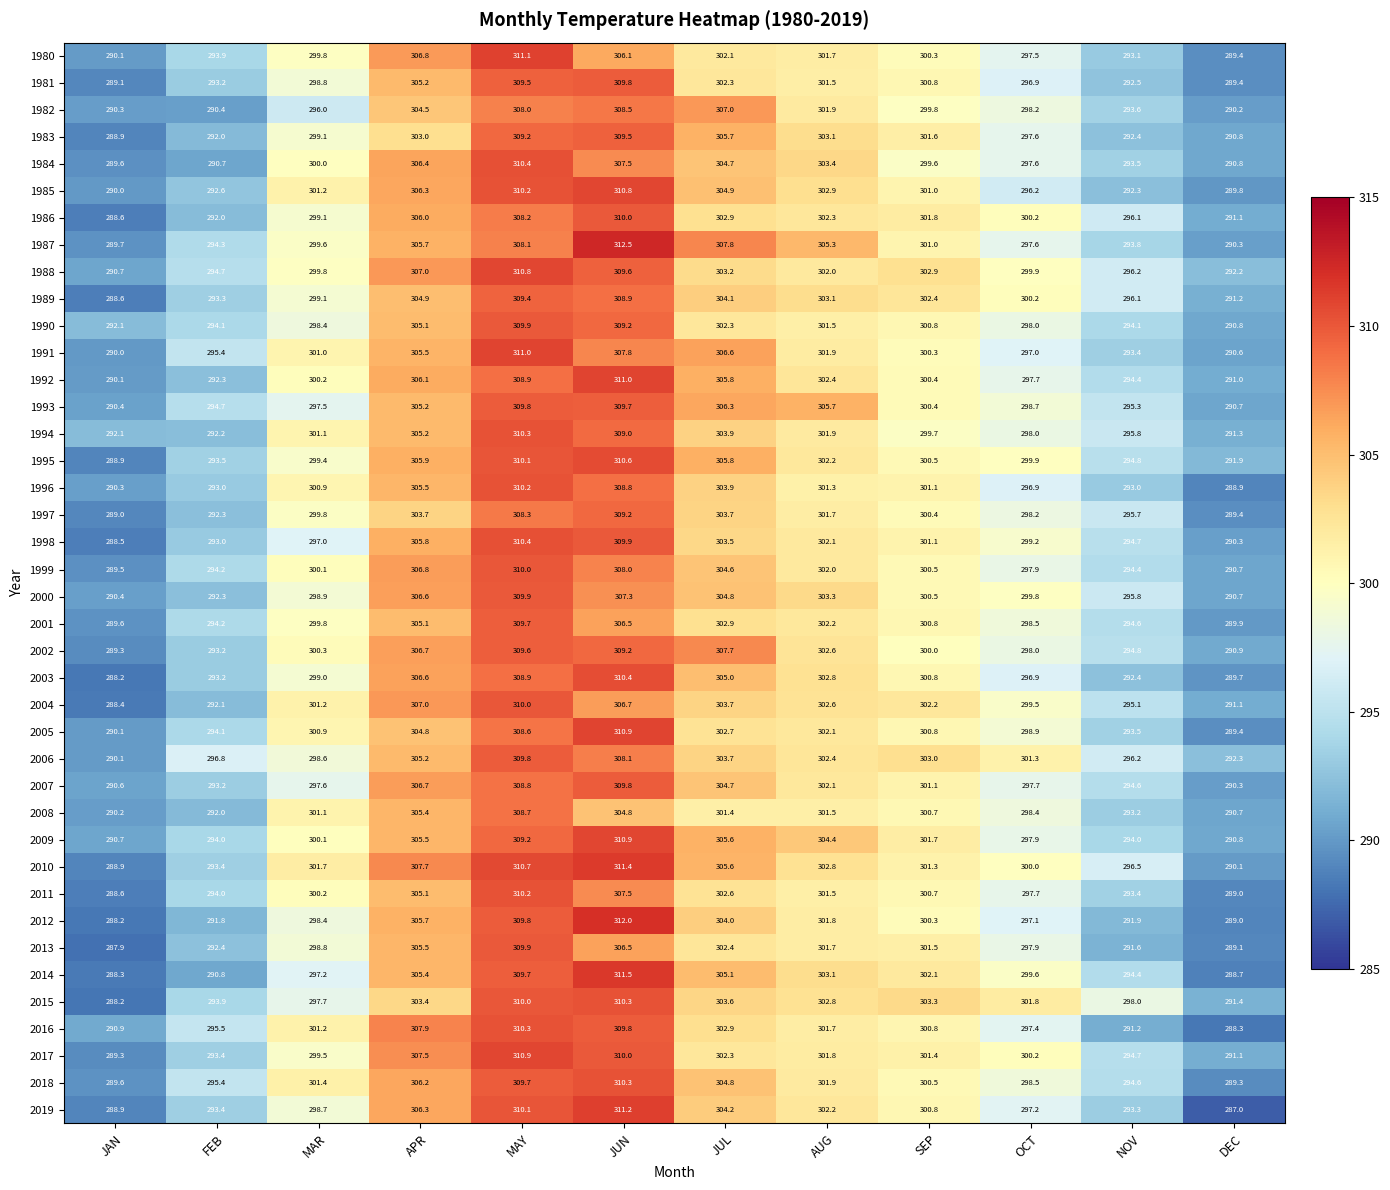

At which category does the chart reach its minimum across all series?

DEC